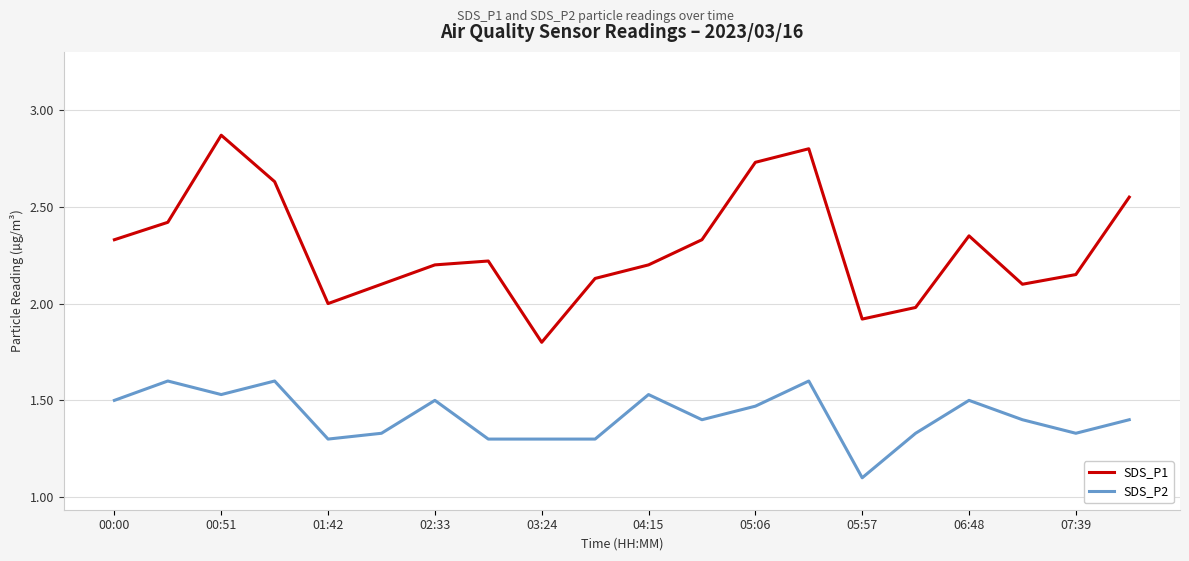

What is the smallest value displayed?

1.1